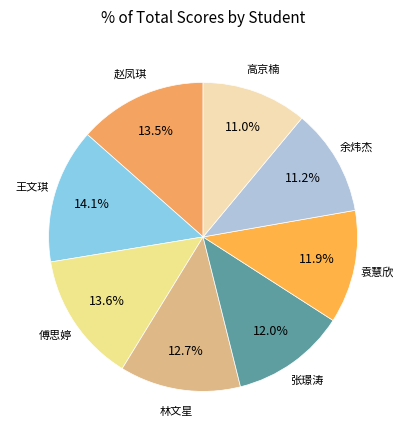

Rank the categories by value from highest to lowest.

王文琪, 傅思婷, 赵凤琪, 林文星, 张璟涛, 袁慧欣, 余炜杰, 高京楠